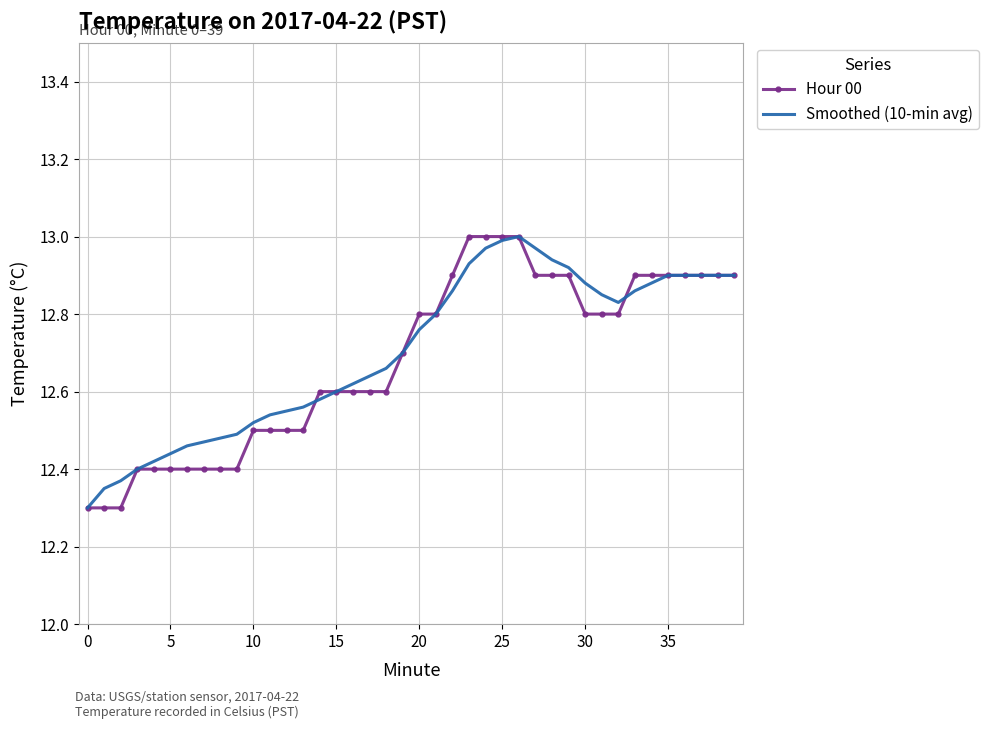

What are all the series names shown in the legend?

Hour 00, Smoothed (10-min avg)